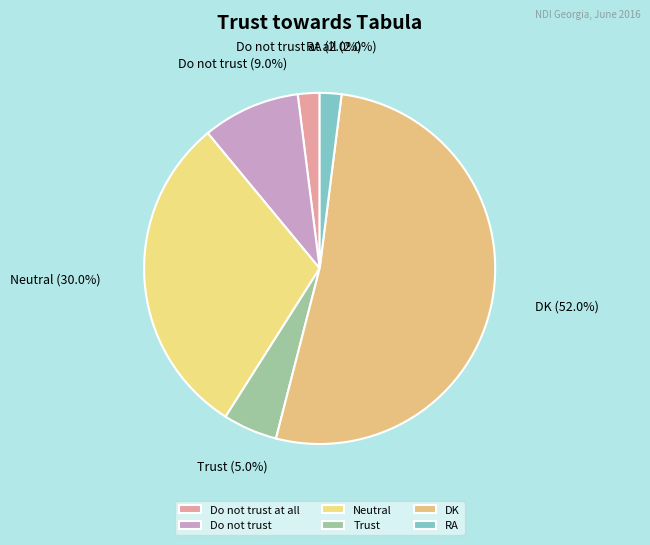

Which category accounts for the majority?

DK